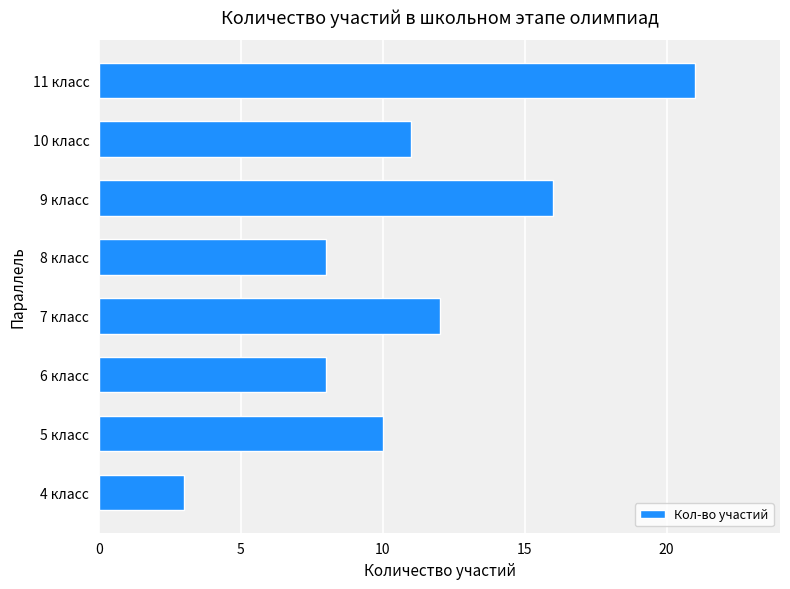

How many data points are less than 11?

4